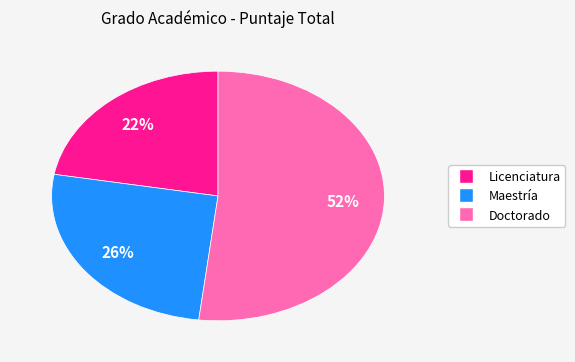

How many slices are in this pie chart?

3